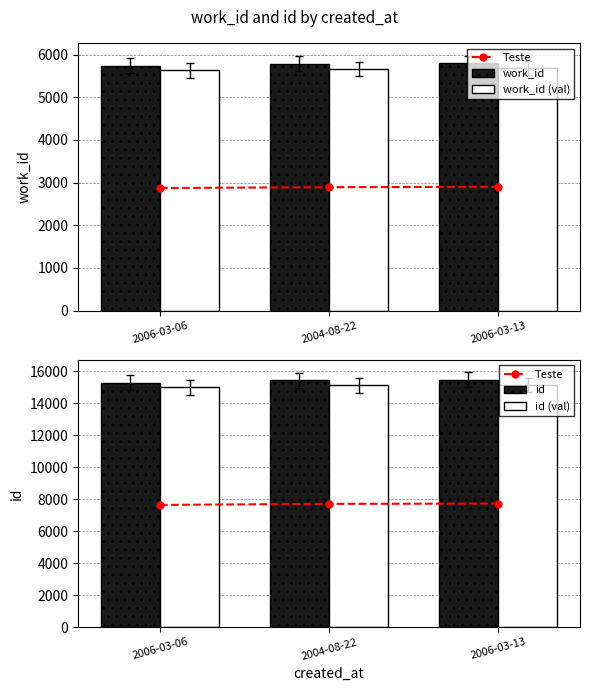

Which category has the highest value in the work_id (val) series?

2006-03-13